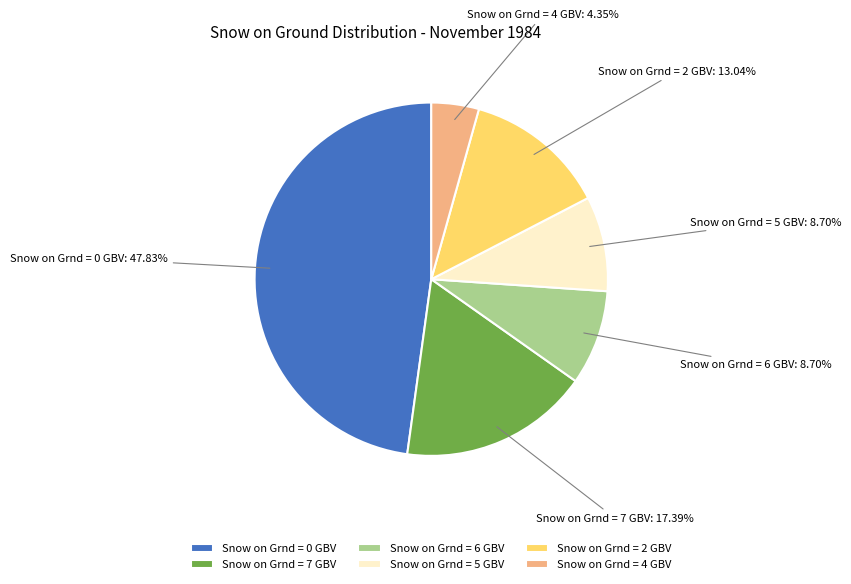

Do Snow on Grnd = 5 and Snow on Grnd = 6 together represent more than half of the pie?

No